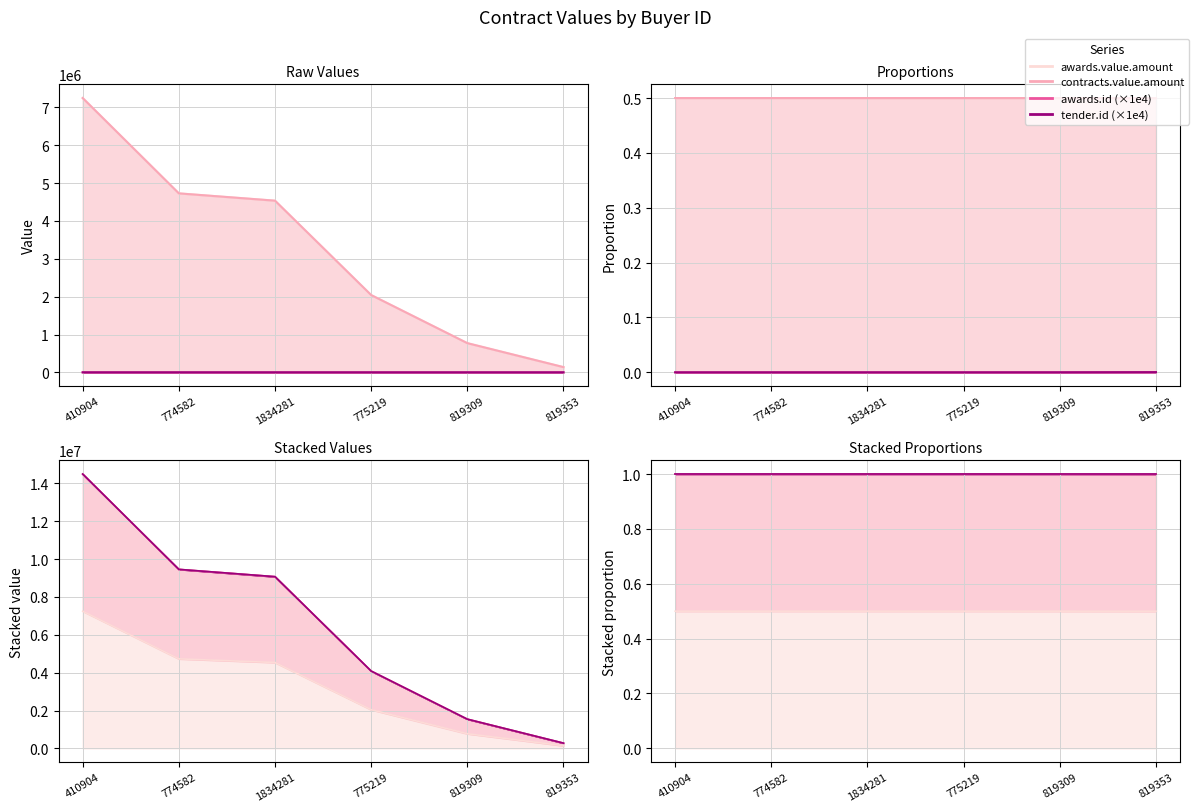

True or false: awards.value.amount has more than 2 points higher than both neighbors.

False